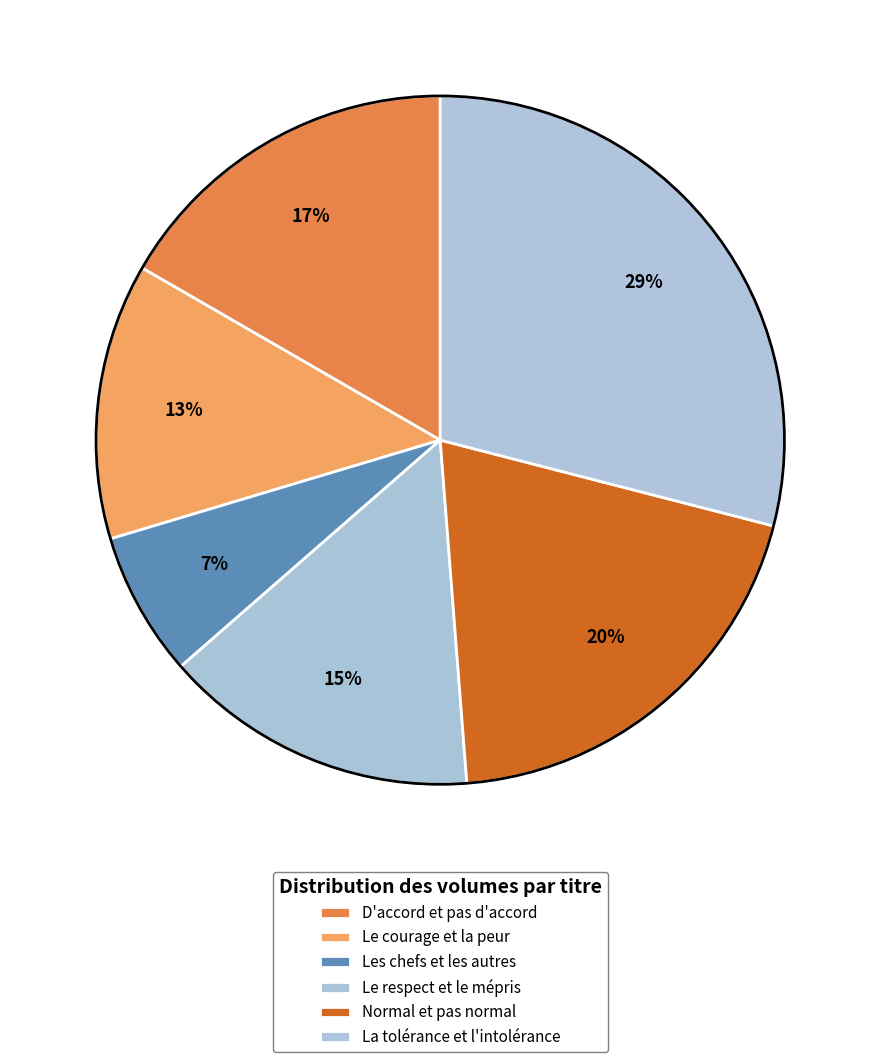

The D'accord et pas d'accord slice represents 26% of the pie. True or false?

False